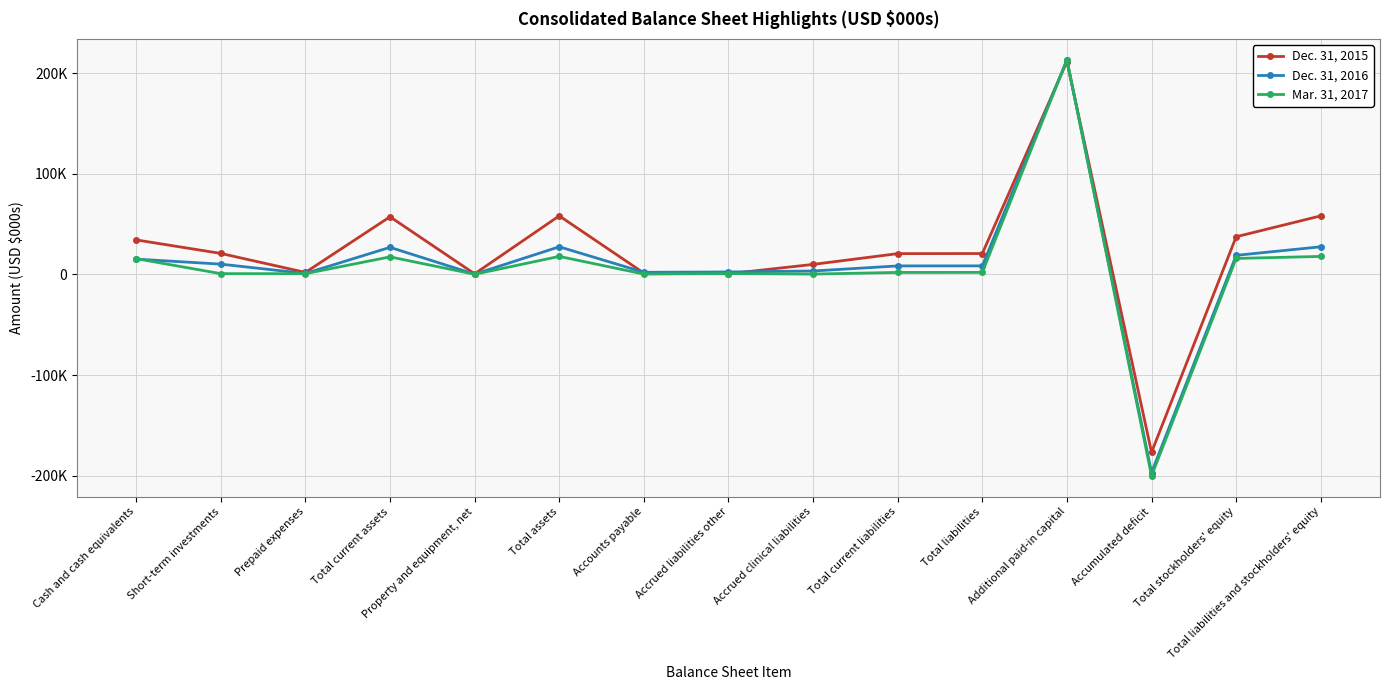

Reading left to right, extract all data points from this chart.

Dec. 31, 2015: 34310	20876	1987	57298	602	58209	1343	641	9966	20664	20769	211590	-176811	37440	58209
Dec. 31, 2016: 15233	10230	954	26927	258	27470	2121	2442	3415	8455	8504	213239	-196942	18966	27470
Mar. 31, 2017: 15690	760	765	17452	166	17903	359	834	342	1980	2012	213450	-200230	15891	17903